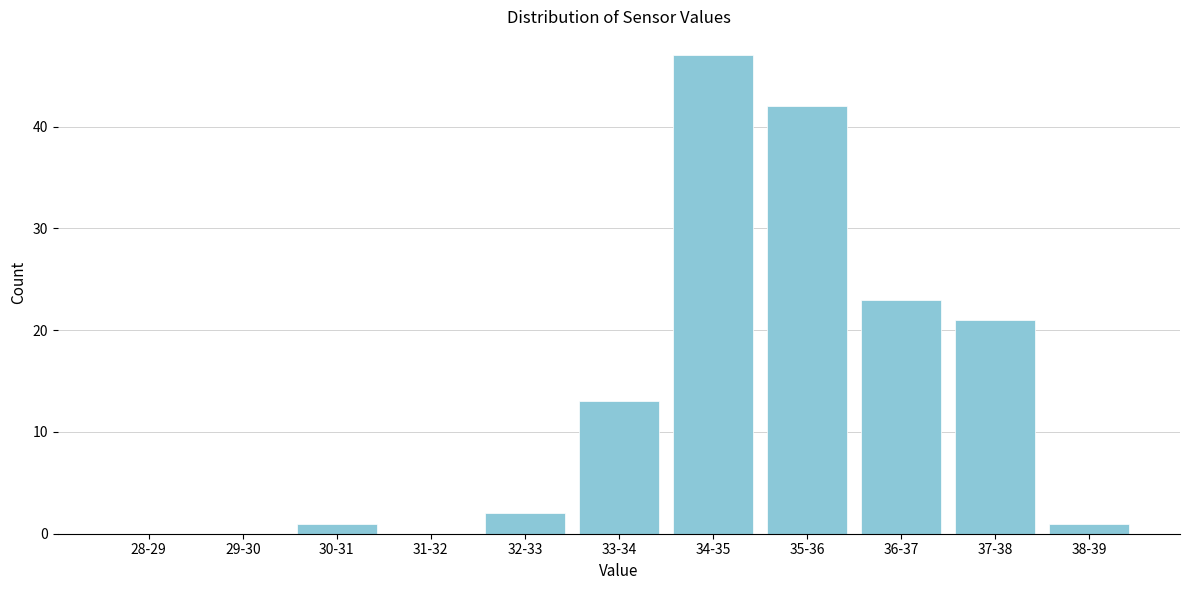

Reading left to right, list all the values displayed in this chart.

28-29=0	29-30=0	30-31=1	31-32=0	32-33=2	33-34=13	34-35=47	35-36=42	36-37=23	37-38=21	38-39=1